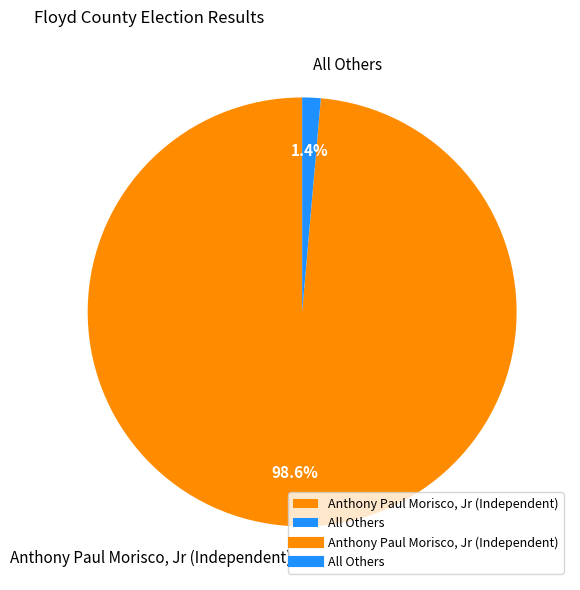

Count the number of slices in the pie.

2